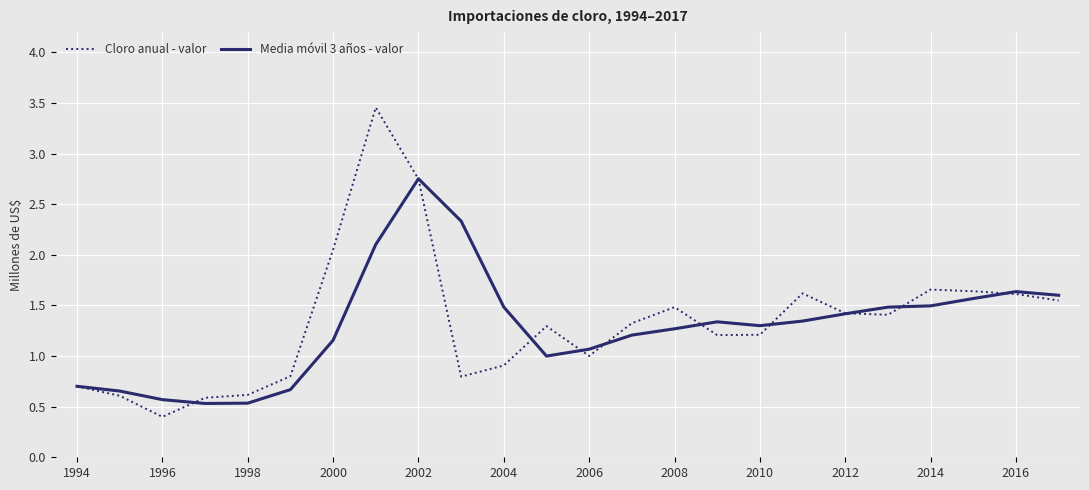

What is the lowest value of the Media móvil 3 años - valor series?

0.5